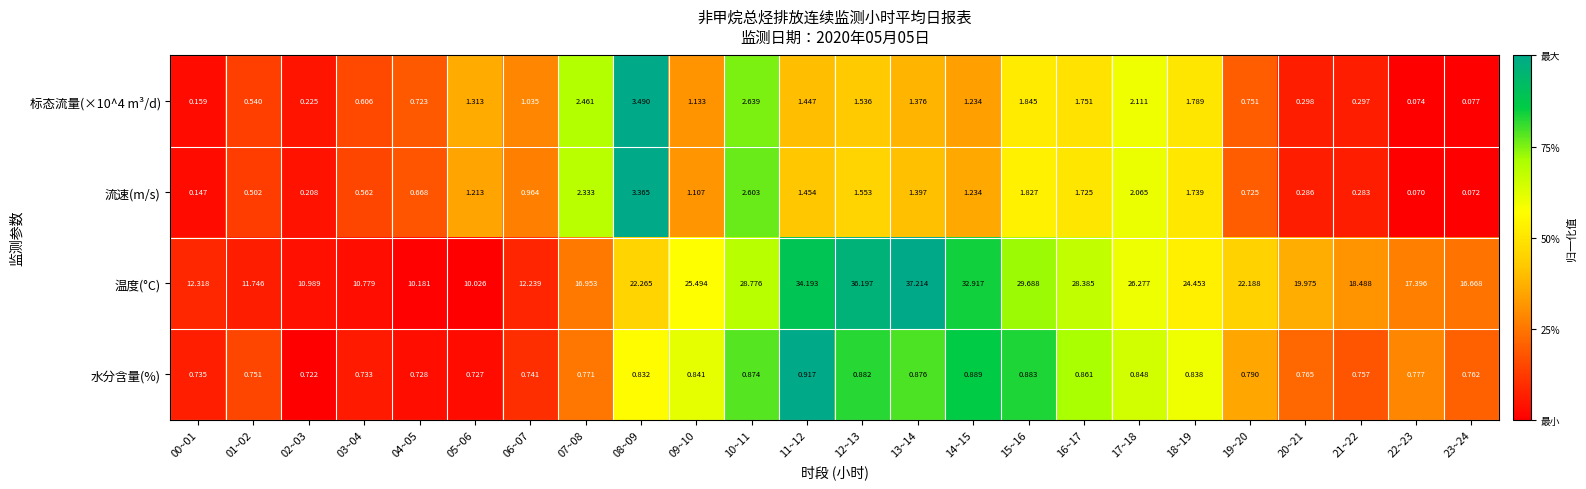

Between 21~22 and 23~24, which series saw the biggest shift?

温度(°C)